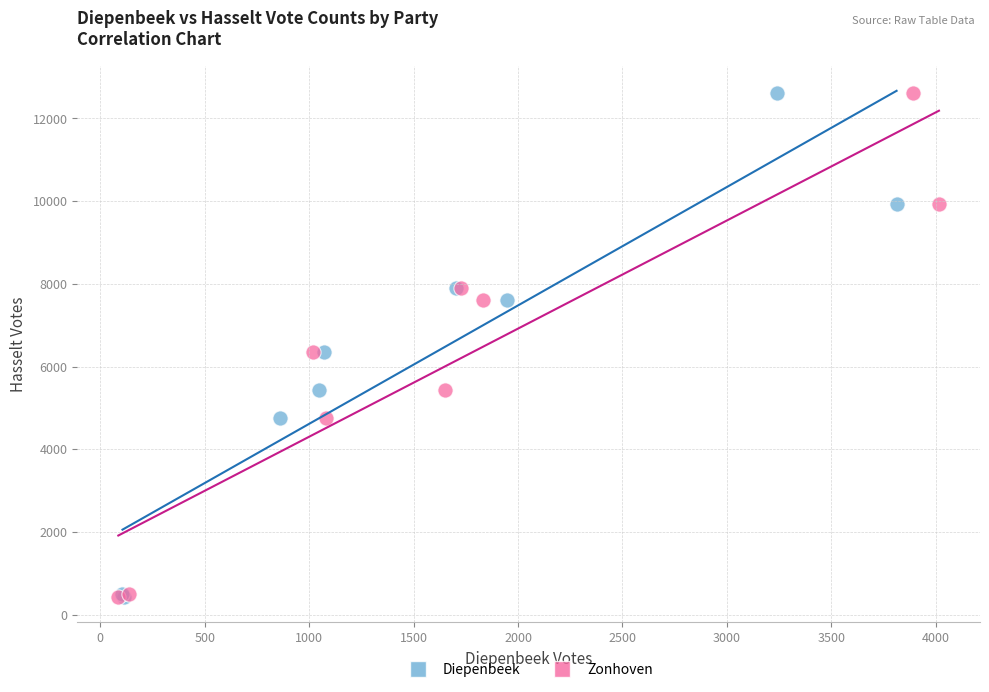

What are all the series names shown in the legend?

Diepenbeek, Zonhoven